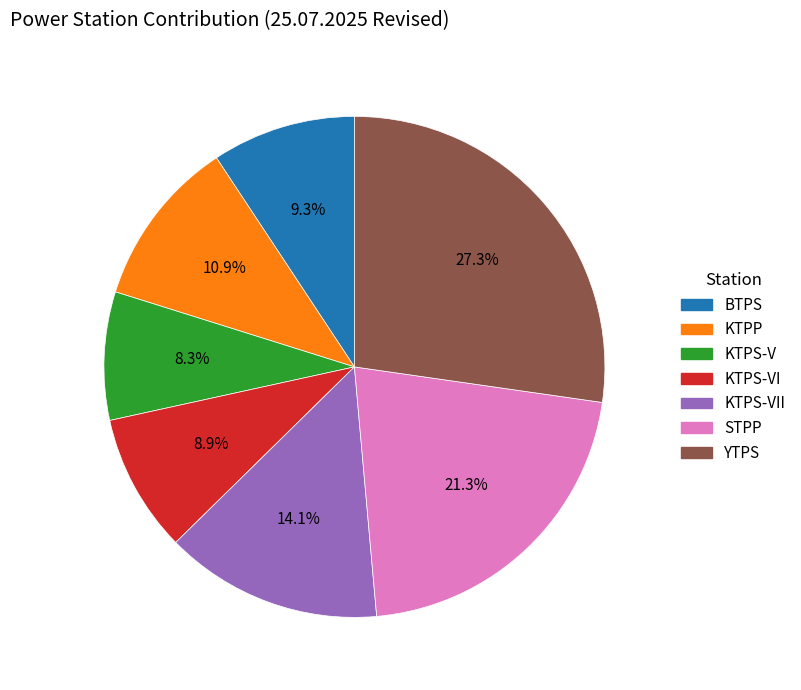

The KTPS-VI slice represents 21% of the pie. True or false?

False